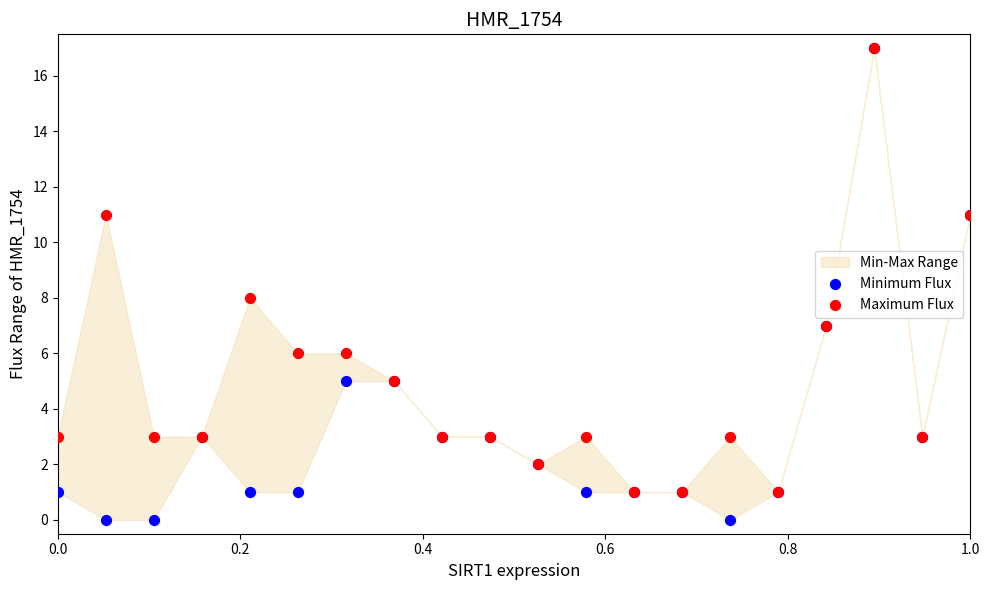

In the Maximum Flux series, what Y value is closest to 9?

8